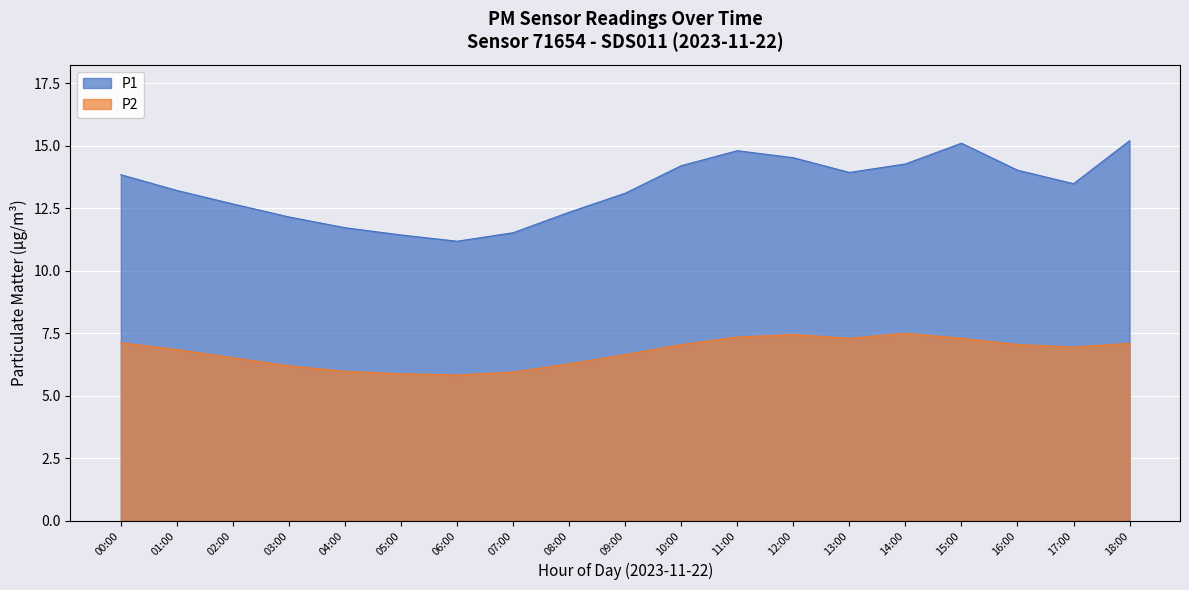

What is the difference between the P1 values at 06:00 and 04:00?

0.5